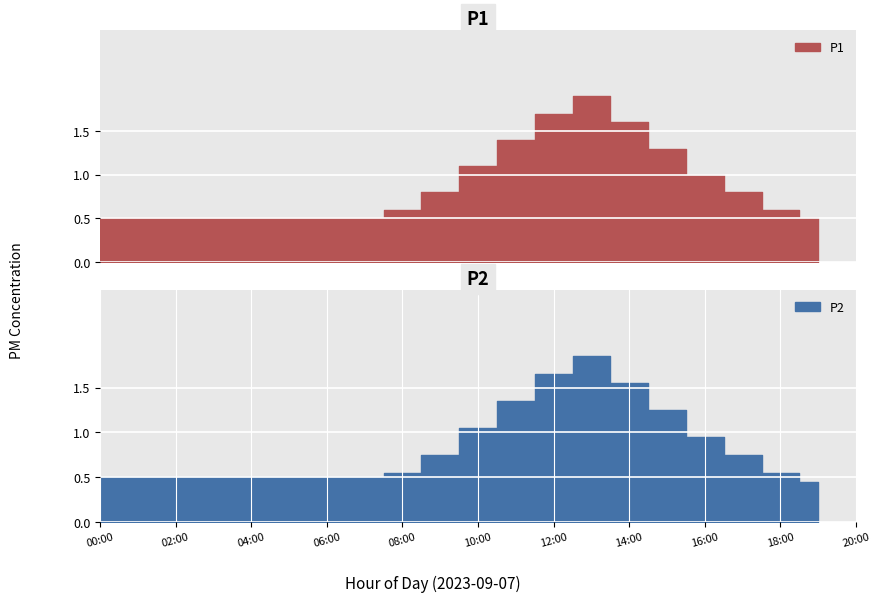

At which category does P1 reach its first local peak?

13:00